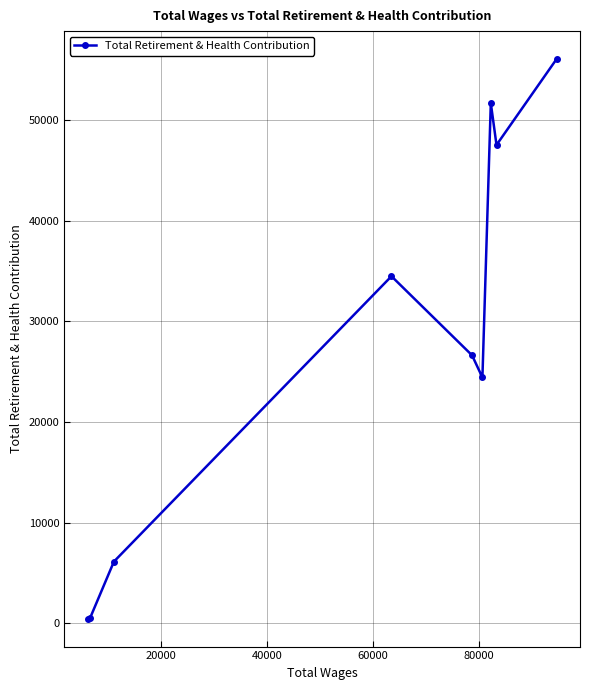

What is the sum of the values at 7 and 20000?

48038